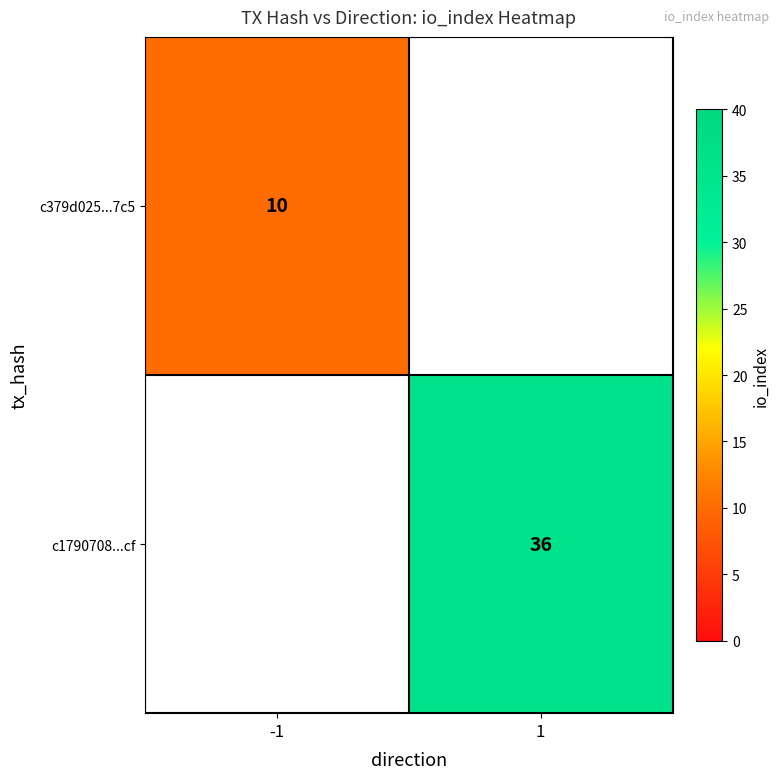

Is it true that c1790708...cf equals 8.3 at 1?

False